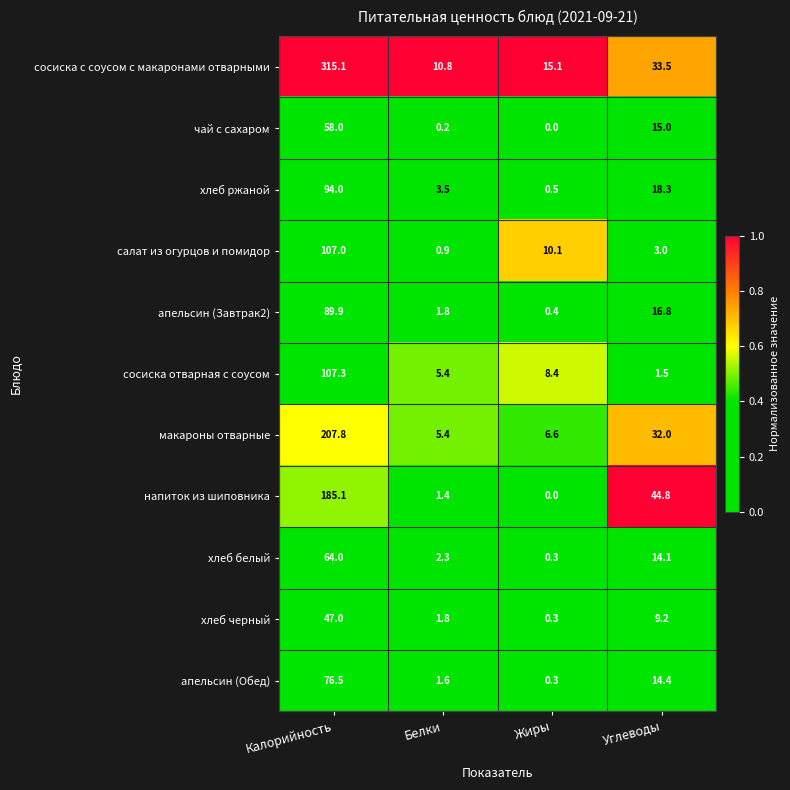

Rank the series by their maximum value, from lowest to highest.

хлеб черный, чай с сахаром, хлеб белый, апельсин (Обед), апельсин (Завтрак2), хлеб ржаной, салат из огурцов и помидор, сосиска отварная с соусом, напиток из шиповника, макароны отварные, сосиска с соусом с макаронами отварными